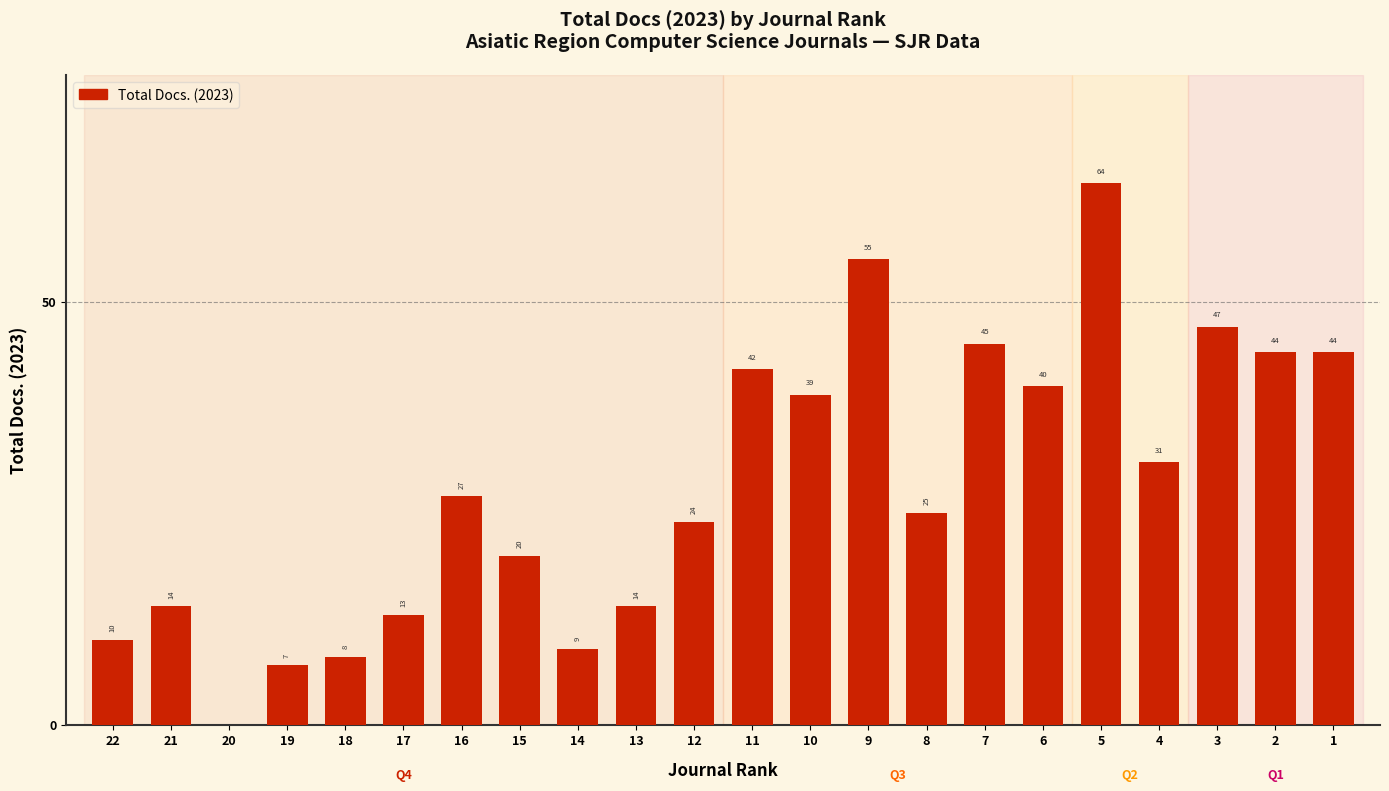

Where is the data nearest to the value 32?

4